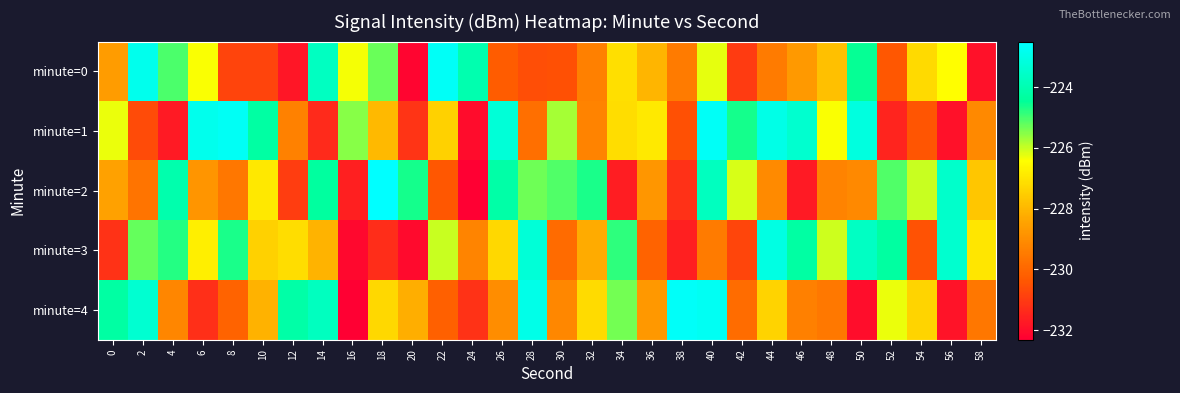

Which series has the largest range (max minus min)?

minute=2